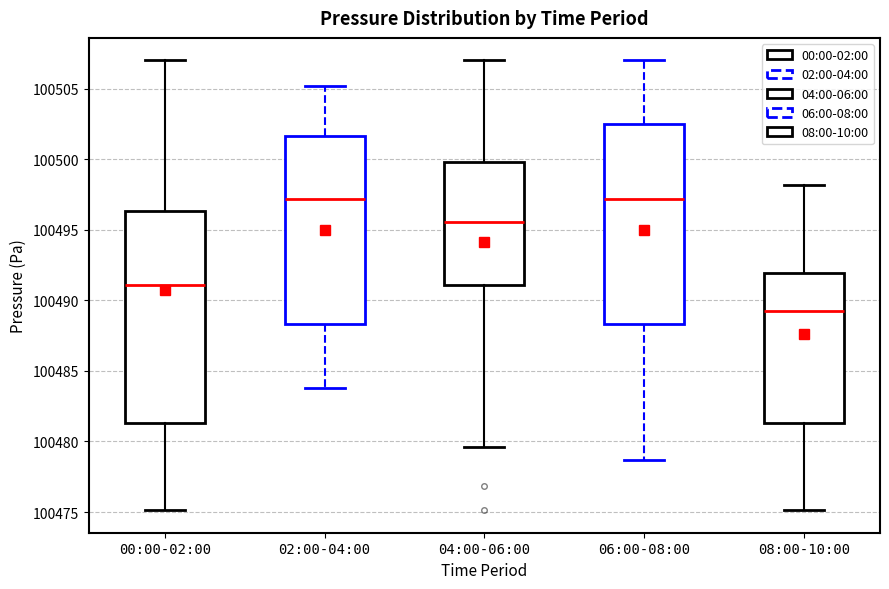

Which box is the tallest, from its lower edge to its upper edge?

00:00-02:00